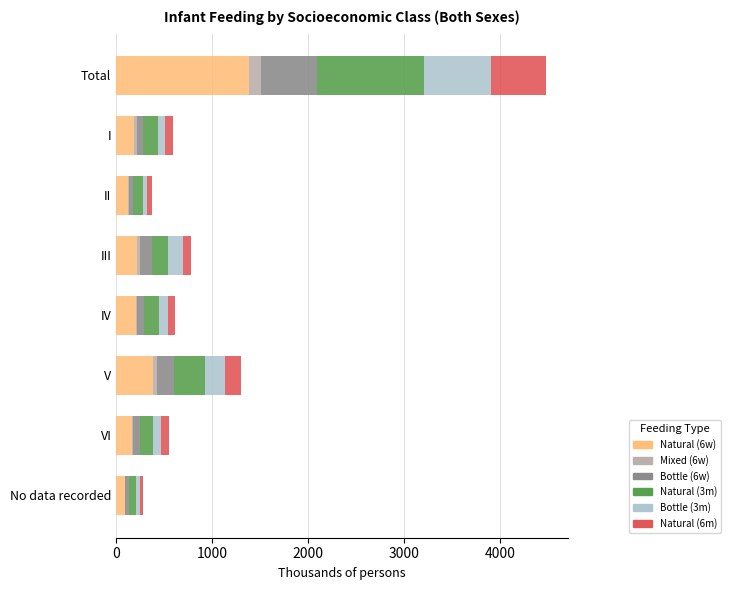

What is the total value across all series at Total?

4478.4